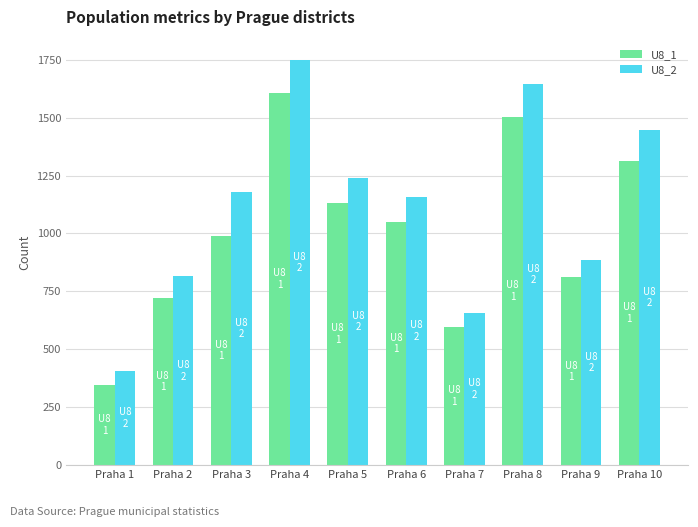

What is the difference between the maximum and second lowest values in the U8_1 series?

1011